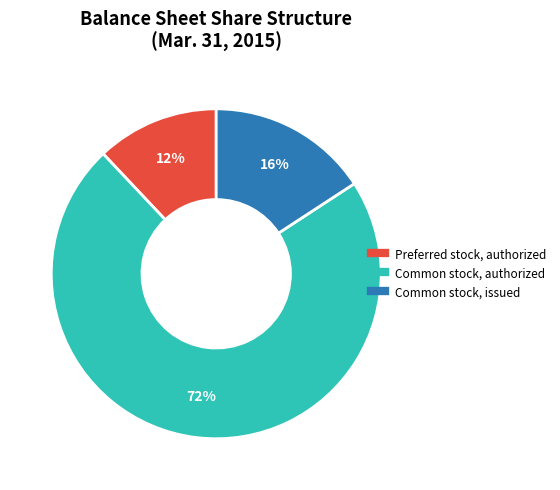

Which slice represents more than half of the pie?

Common stock, authorized